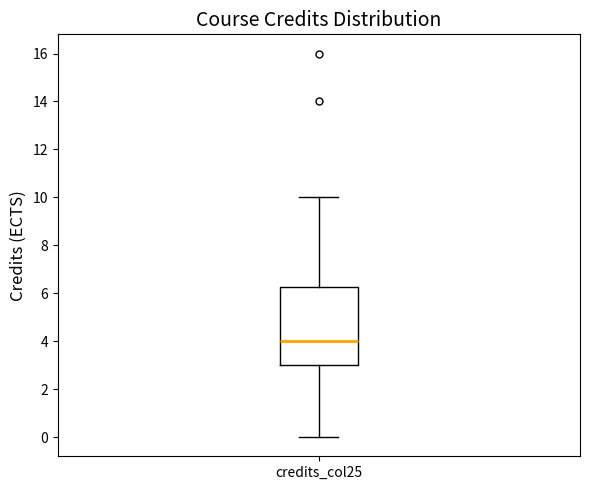

Where is the lower edge of the box for credits_col25 on the y-axis? The values are not printed on the chart, so give them approximately, as read against the axis.

3.0